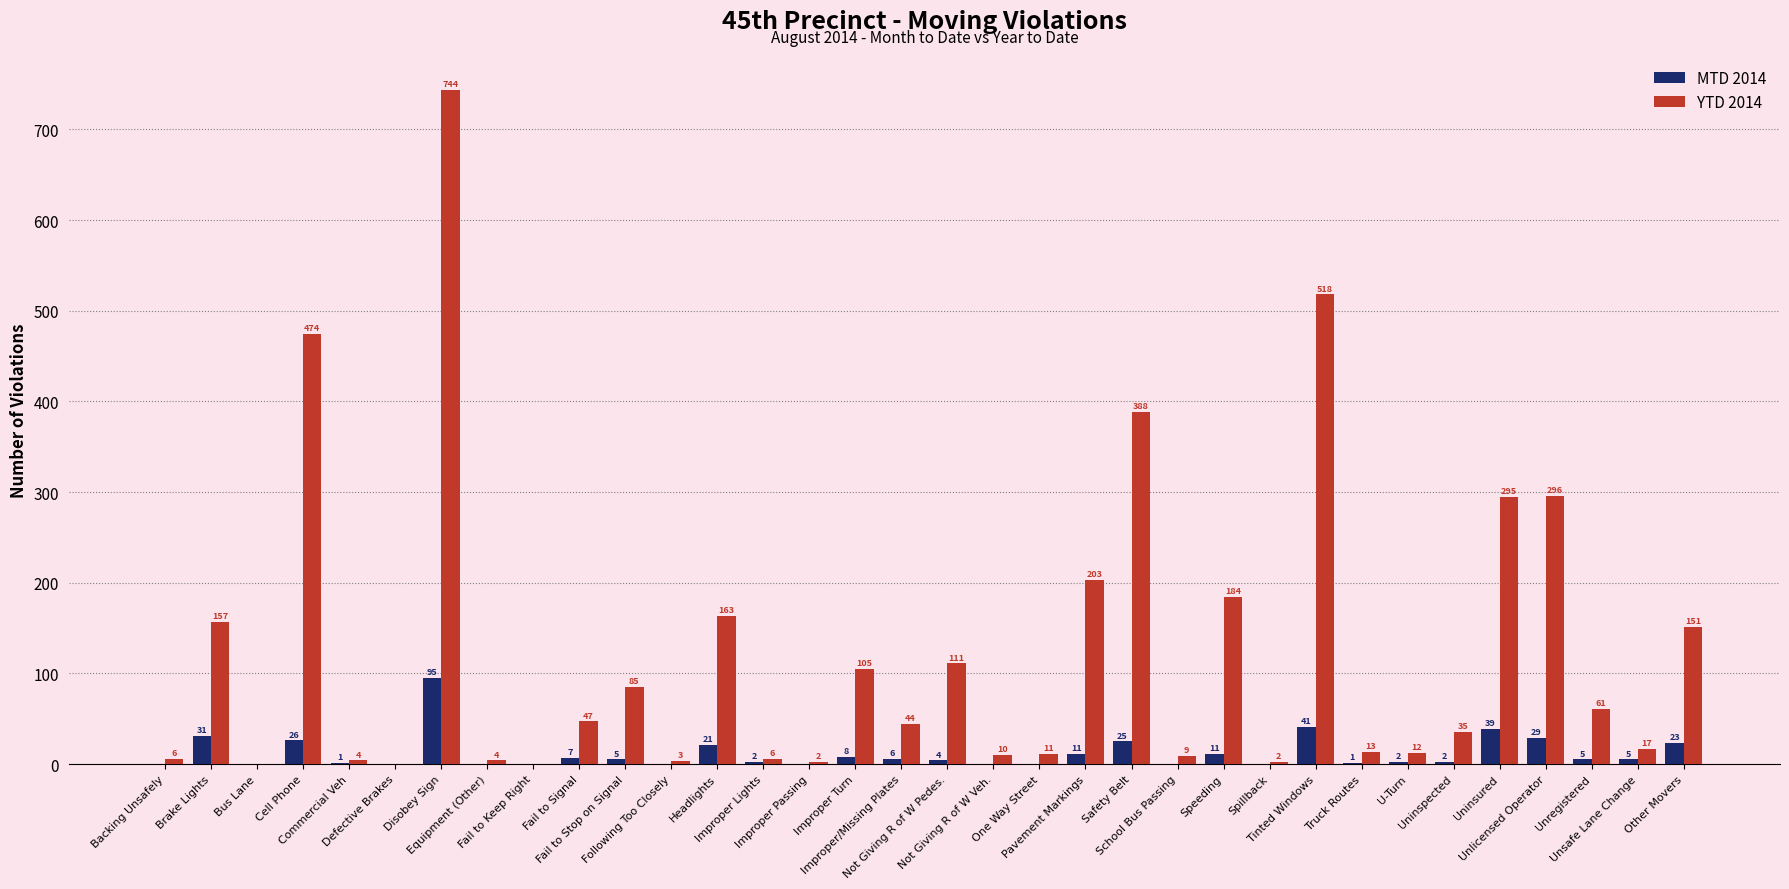

Which series has the largest total across all categories?

YTD 2014